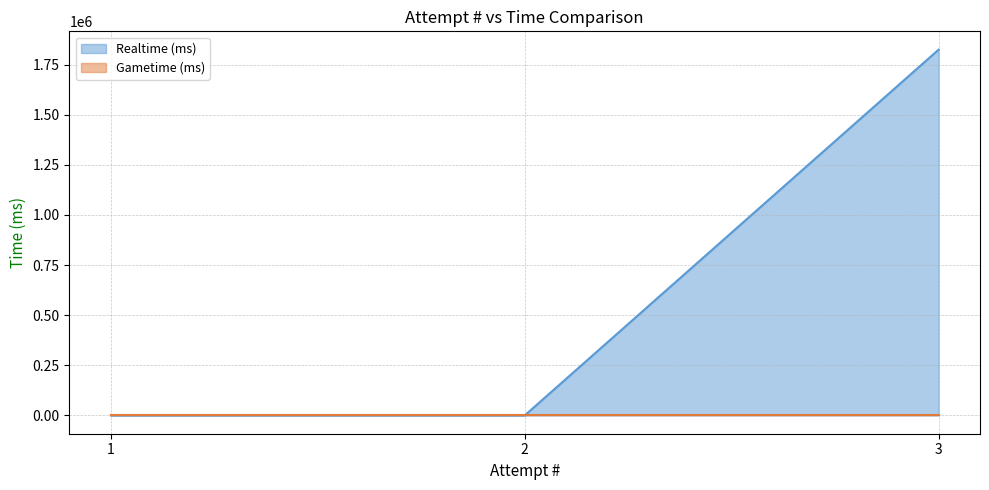

What is the maximum value shown in the chart?

1824373